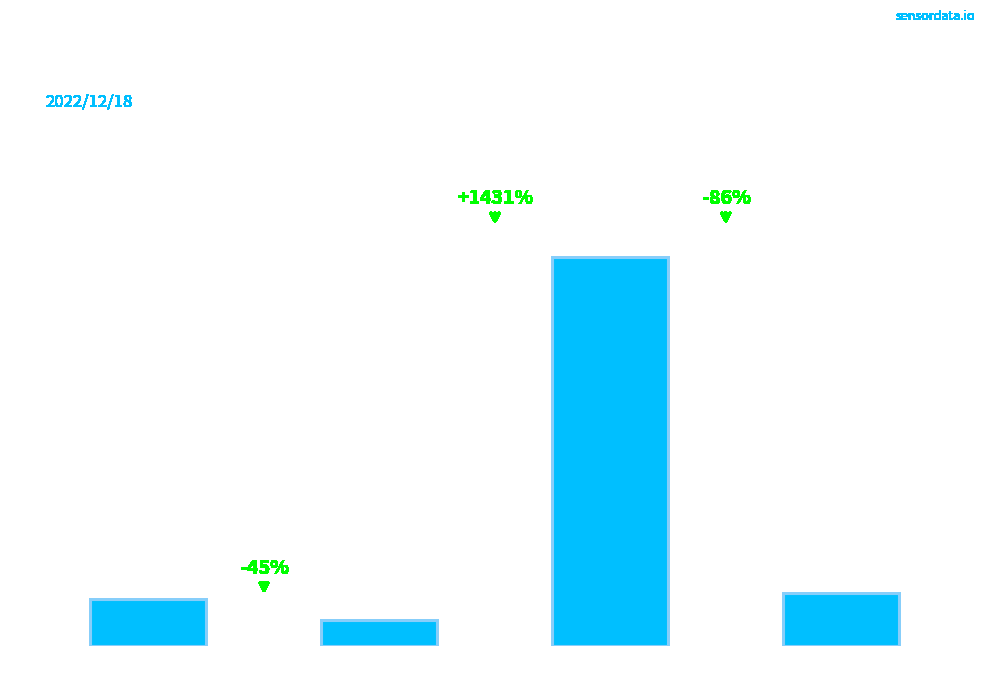

Are the bars grouped side by side (vs. stacked)?

No